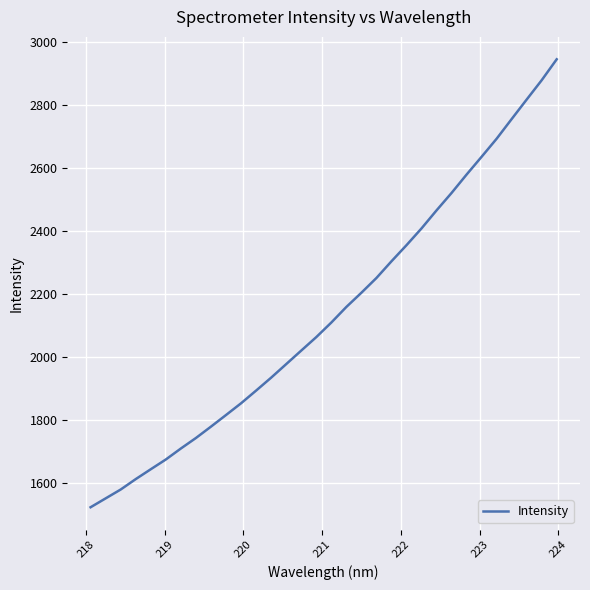

What is the smallest value displayed?

1523.2